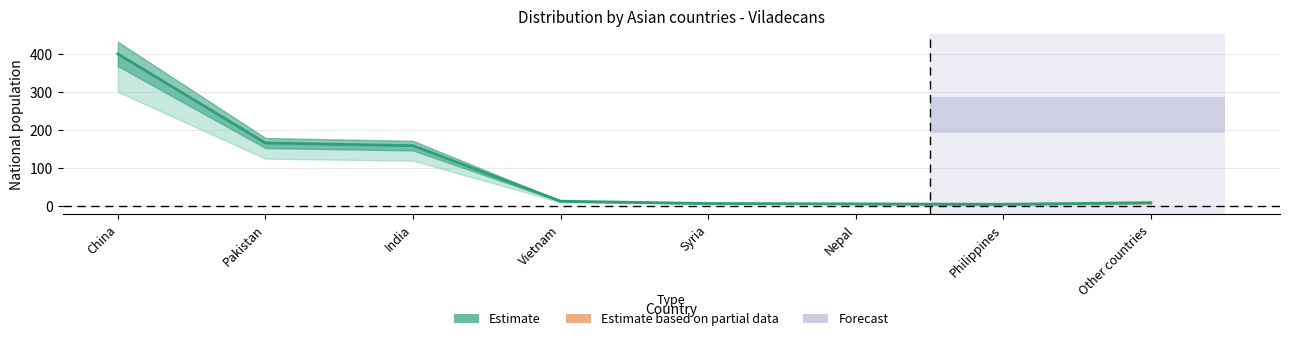

Reading left to right, what are all the values shown in this chart?

399	165	158	12	6	5	4	8